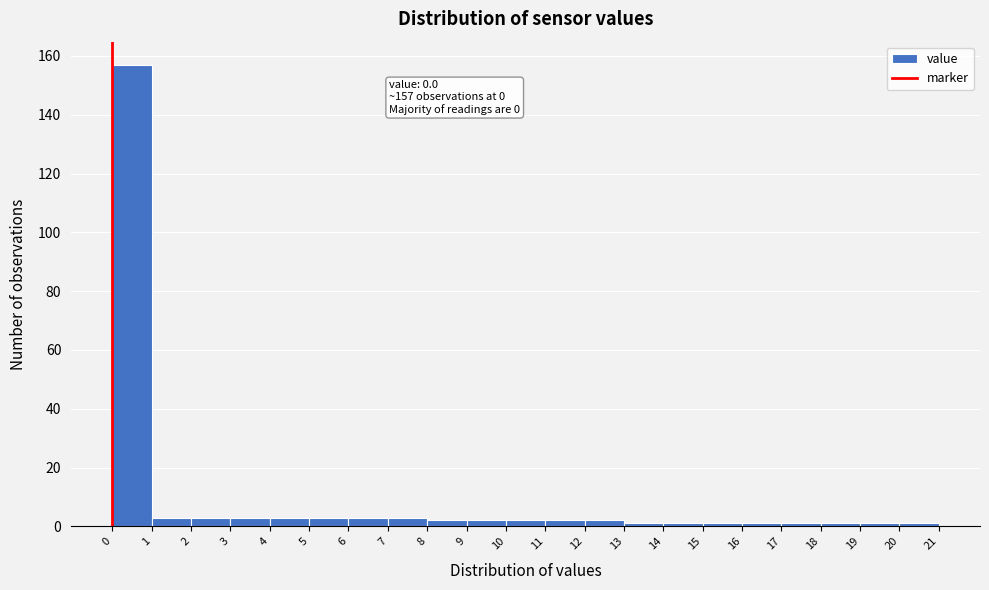

Which range on the x-axis has the tallest bar?

0 to 1